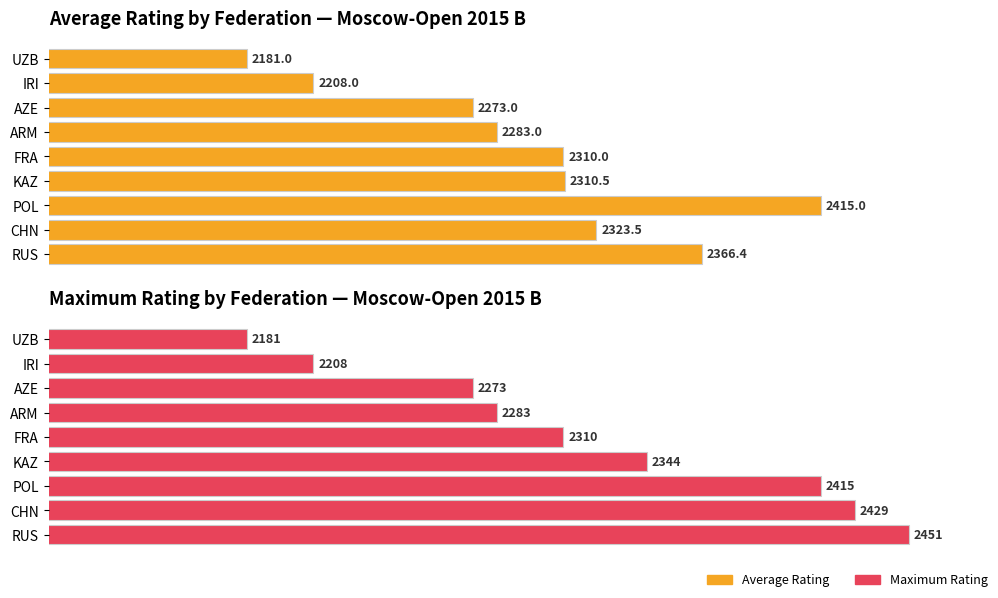

How many groups of bars are there?

9